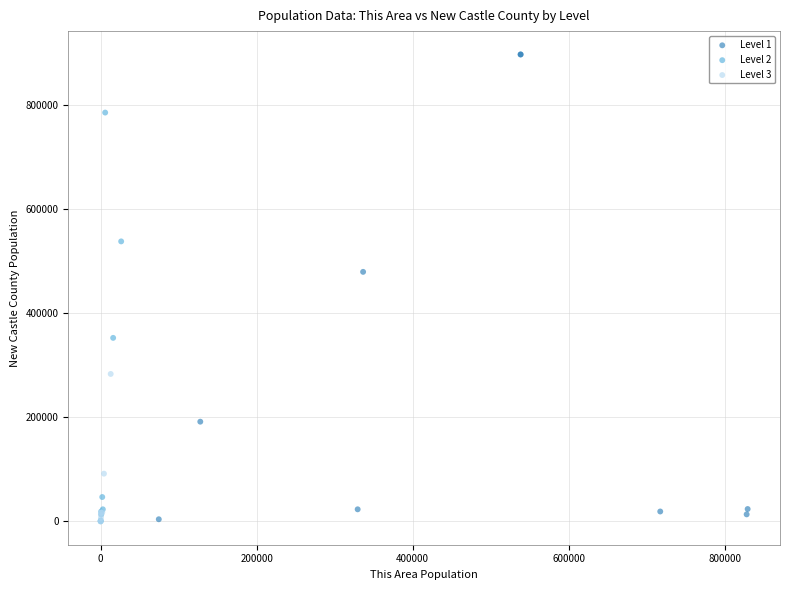

Which series contains the highest Y value?

Level 1